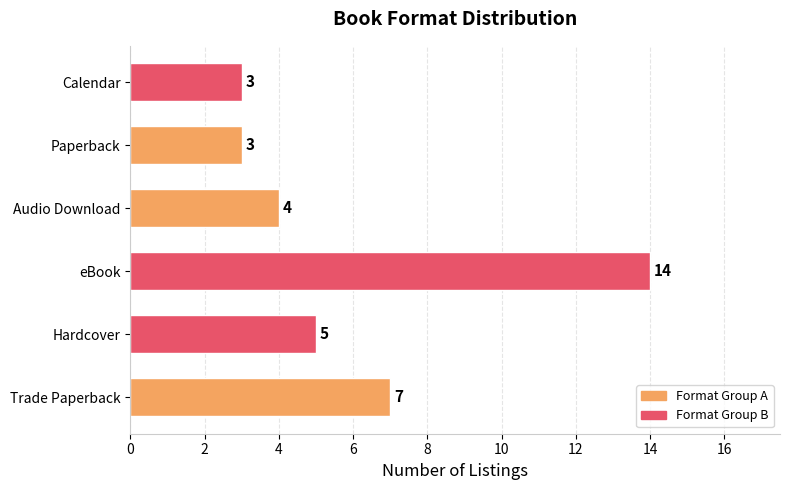

True or false: the data shows 7 at Trade Paperback.

True